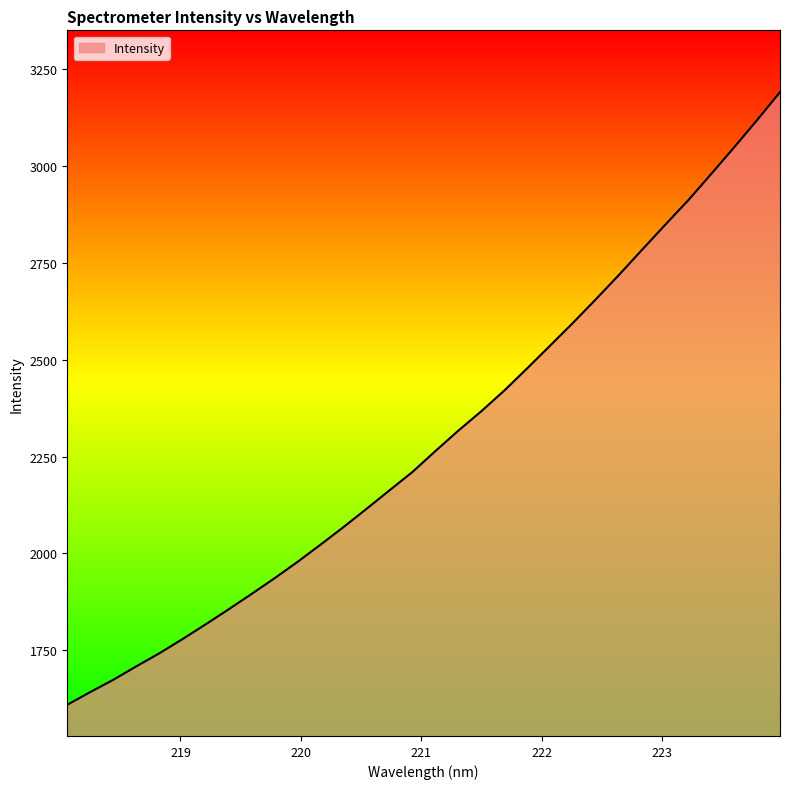

What is the greatest value displayed?

3189.8